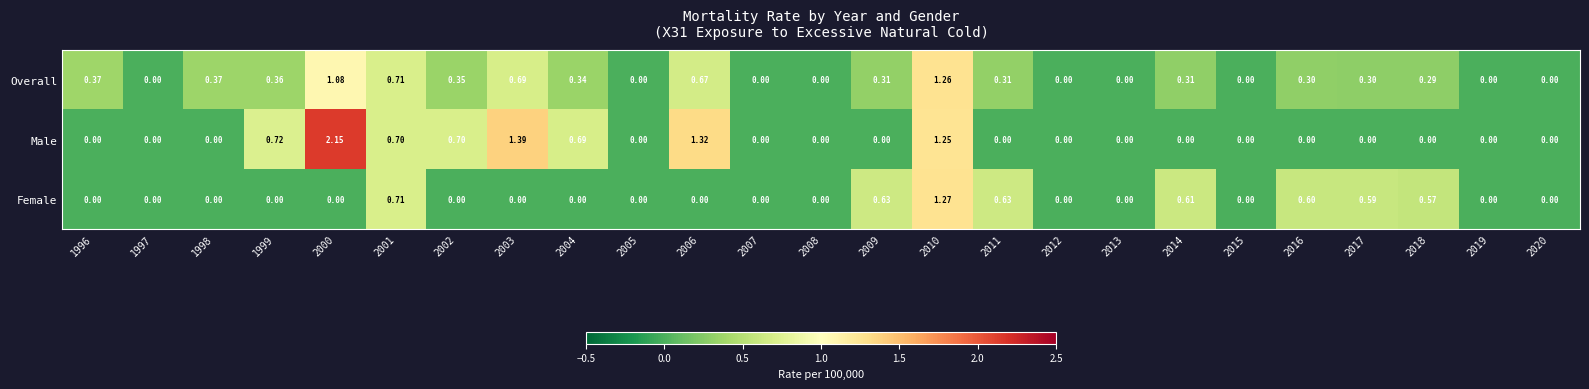

Which series has the widest spread of values?

Male